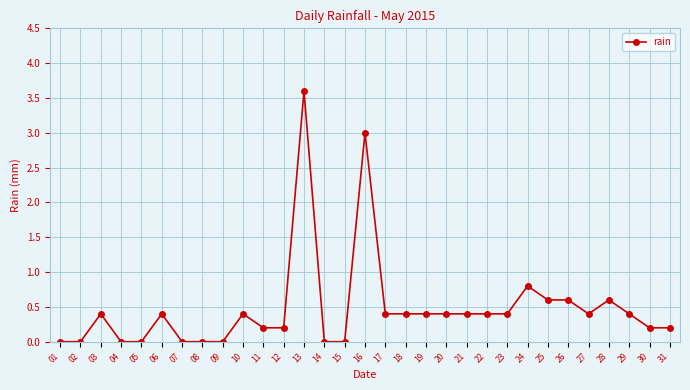

How many categories are shown in the chart?

31